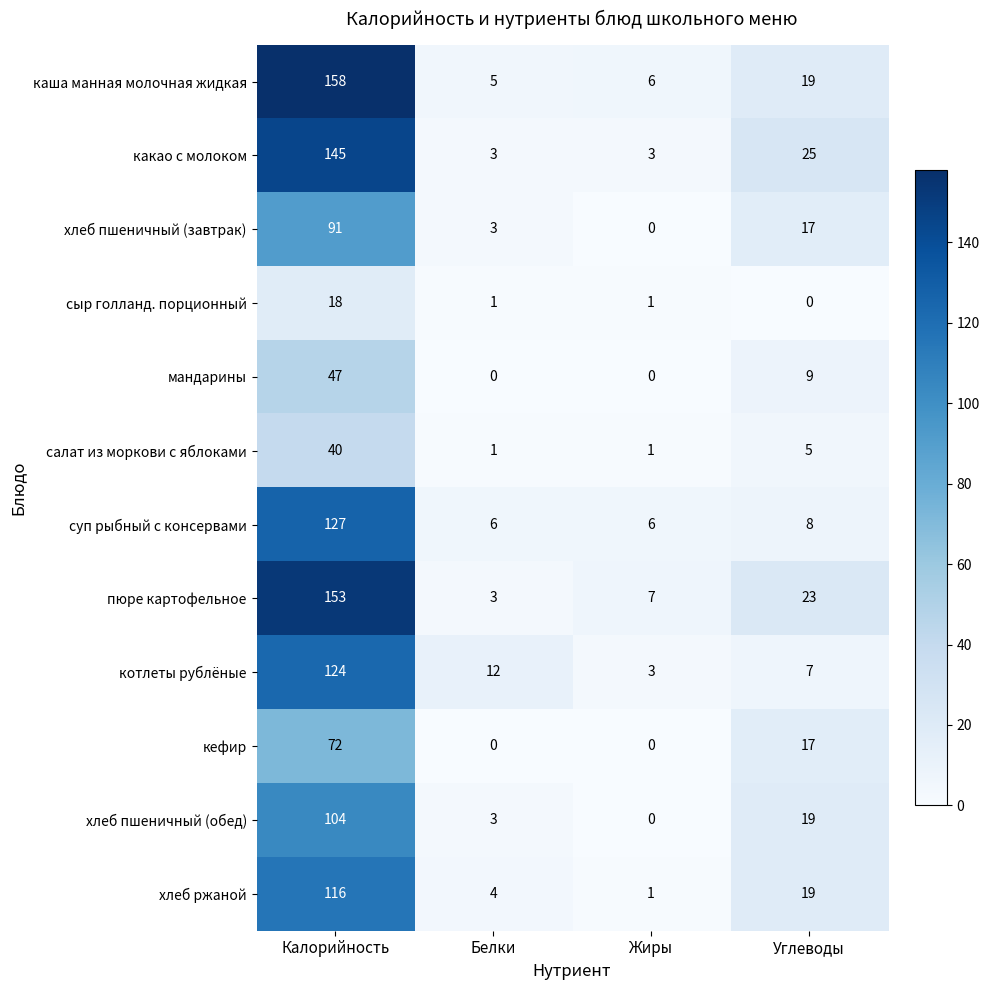

Count the кефир values in the range 0 to 72.

4